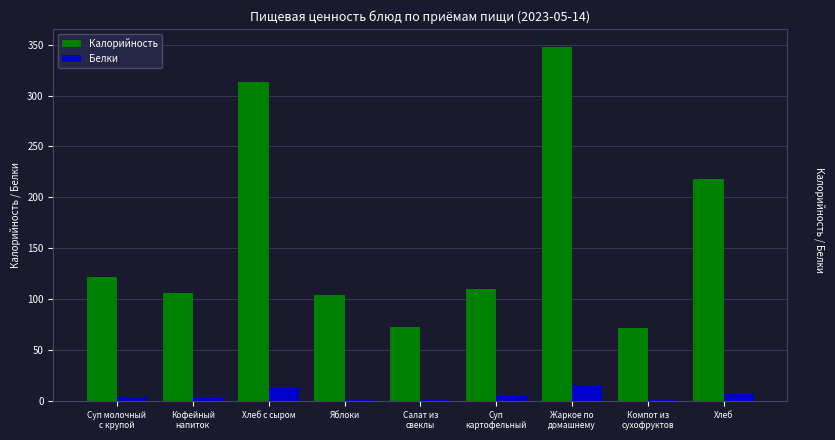

The value of Калорийность at Яблоки is 47. True or false?

False